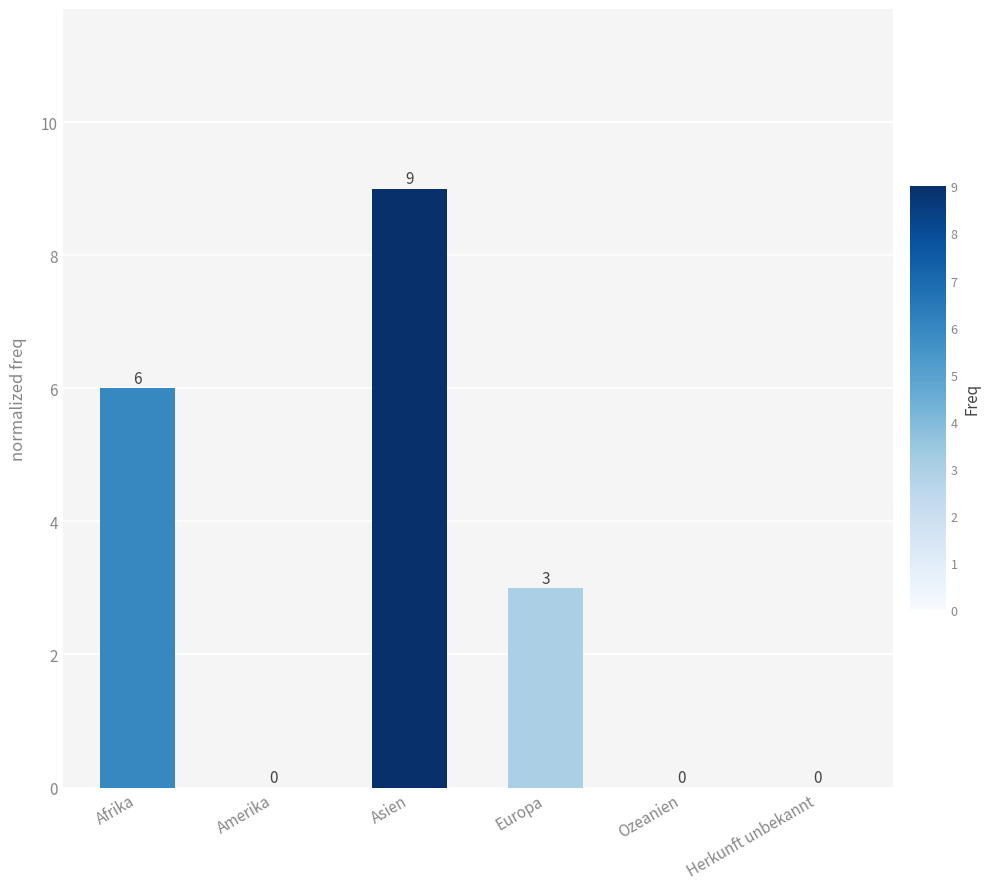

Reading left to right, extract all data points from this chart.

6	0	9	3	0	0